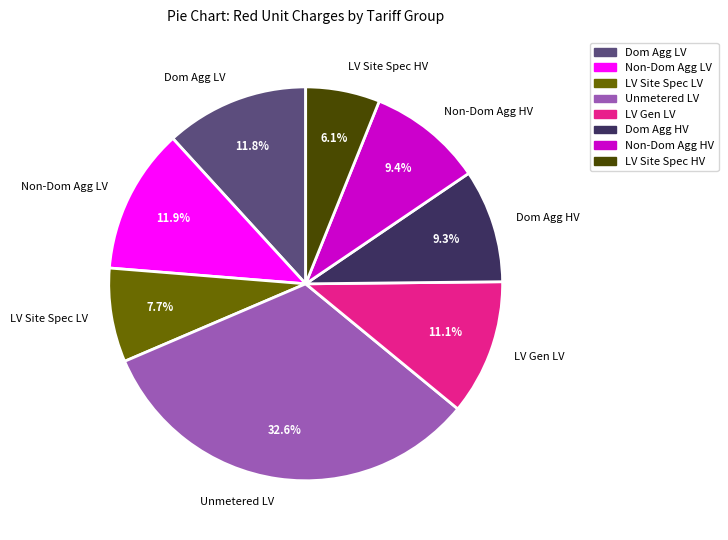

Approximately how many times larger is the value at LV Gen LV compared to LV Site Spec LV?

1.4